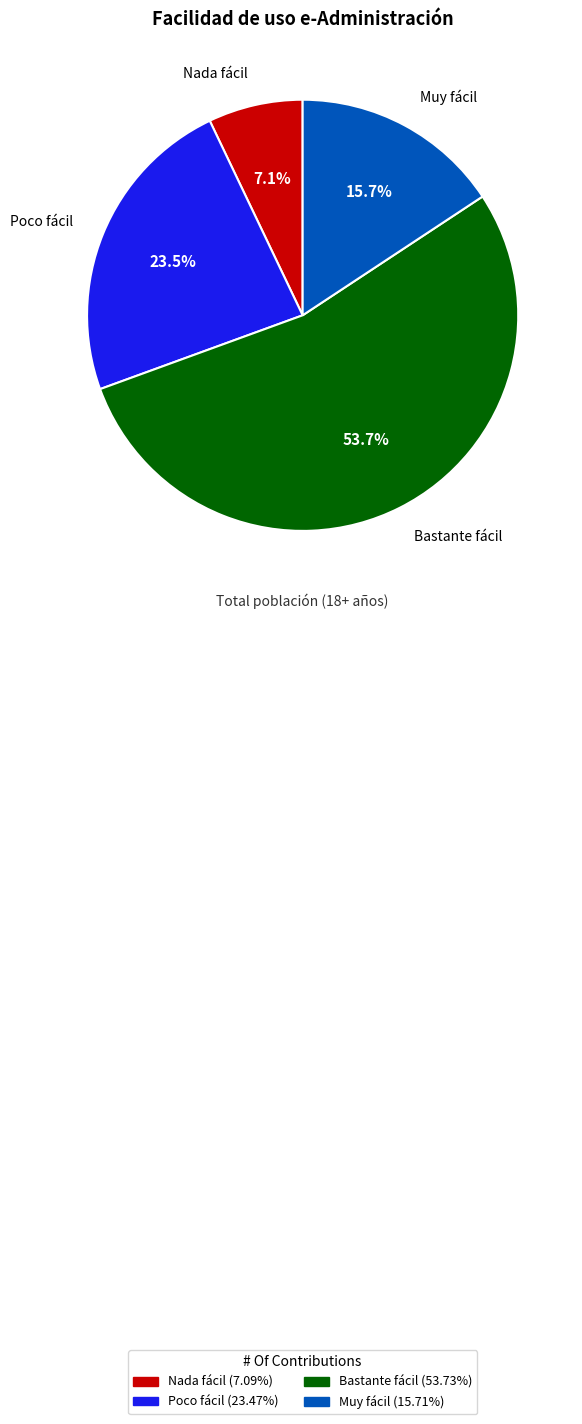

How many slices are in this pie chart?

4